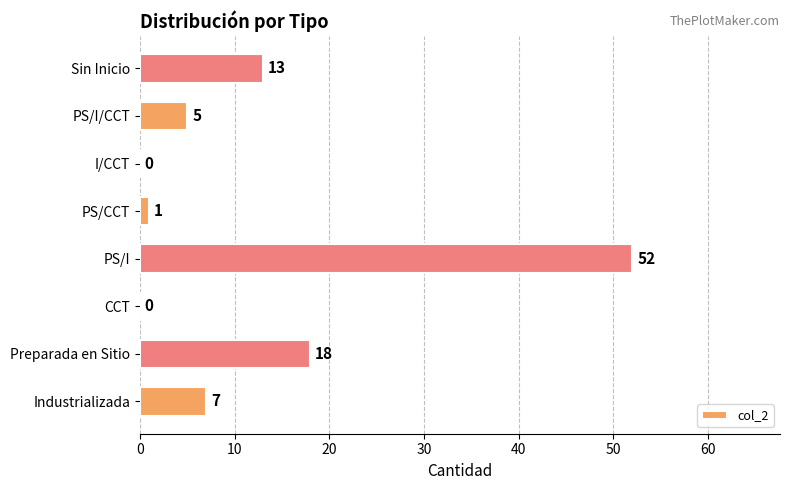

At which category does the chart reach its peak across all series?

PS/I